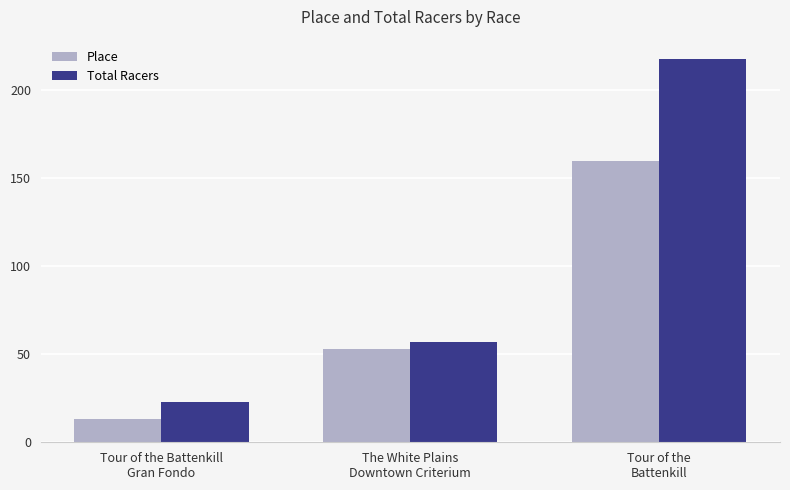

What is the sum of all Place values?

226